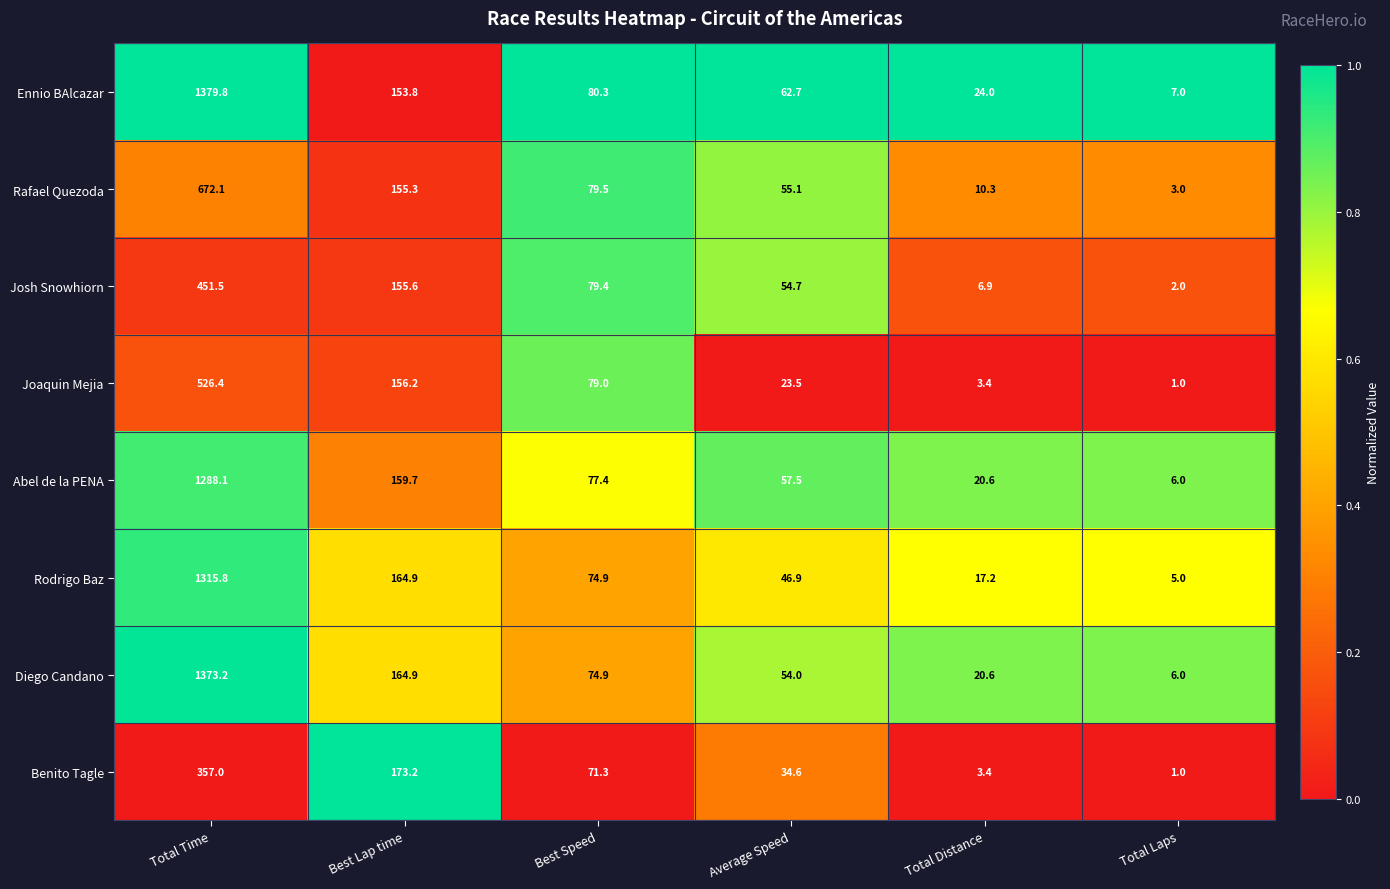

What is the average value of the Joaquin Mejia series?

131.6